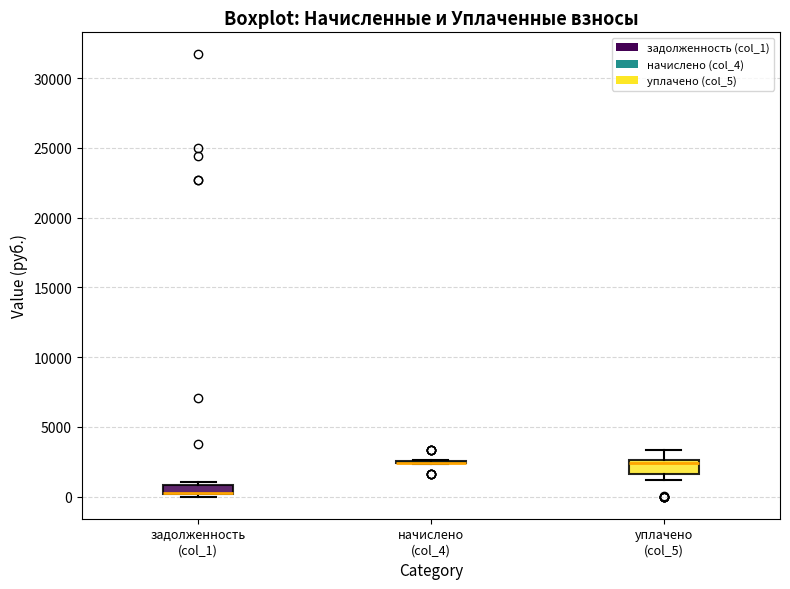

Where is the lower edge of the box for уплачено (col_5) on the y-axis? The values are not printed on the chart, so give them approximately, as read against the axis.

1500